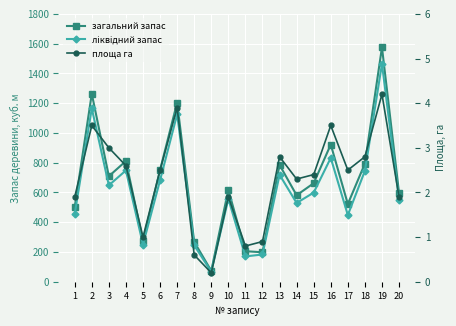

True or false: площа га and загальний запас intersect in this chart.

False